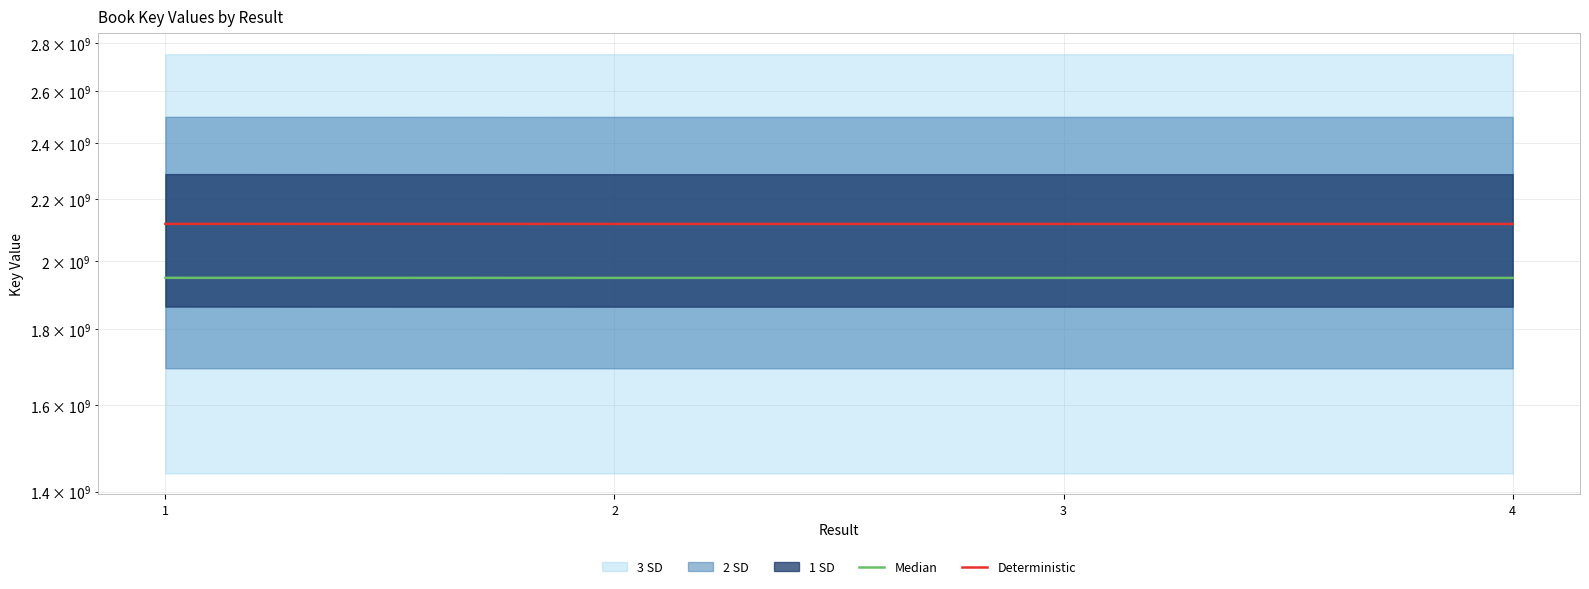

Which has a higher value, 2 or 4?

2